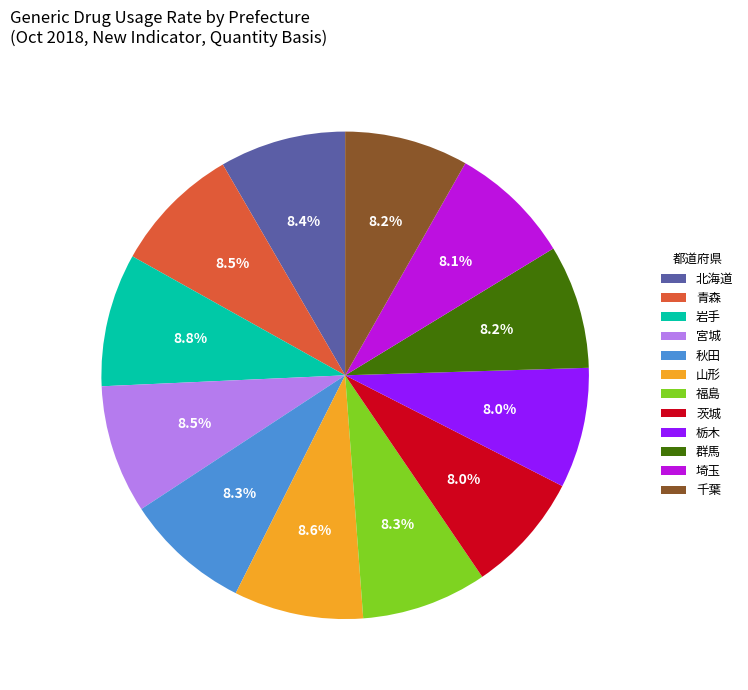

How many segments does this pie chart have?

12